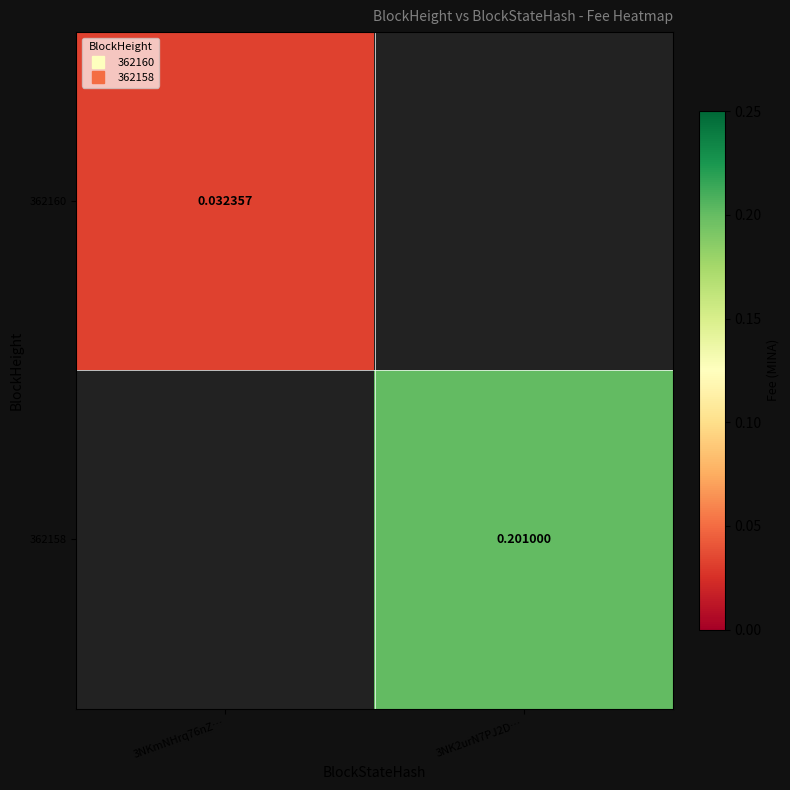

Which category has the lowest value in the 362160 series?

3NKmNHrq76nZ…